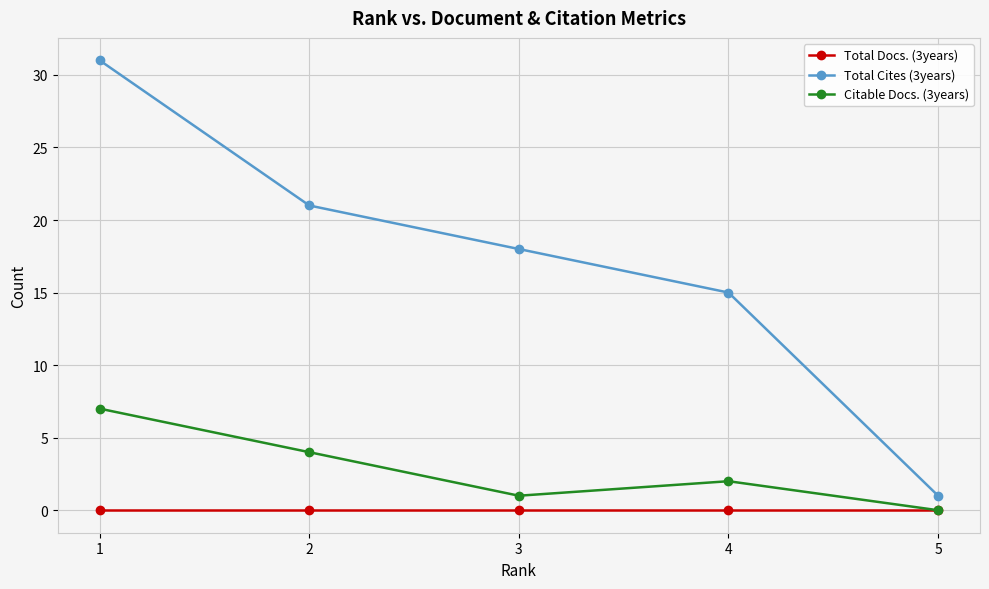

At how many categories does at least one series exceed 26?

1